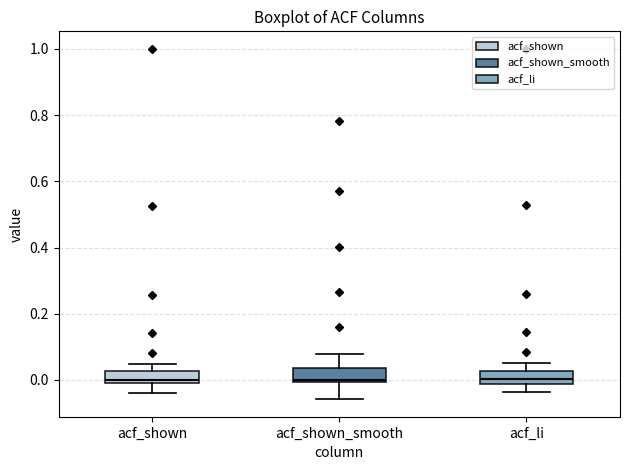

Reading left to right, transcribe this box plot: for each box, give where its median line is, the range the box spans, and where its two whiskers end, as read against the y-axis. The values are not printed on the chart, so give them approximately, as read against the axis.

acf_shown: median 0.00 (just above the box's lower edge), box 0.00 to 0.02, whiskers -0.04 to 0.04
acf_shown_smooth: median 0.00, box 0.00 to 0.04, whiskers -0.06 to 0.08
acf_li: median 0.00, box -0.02 to 0.02, whiskers -0.04 to 0.06